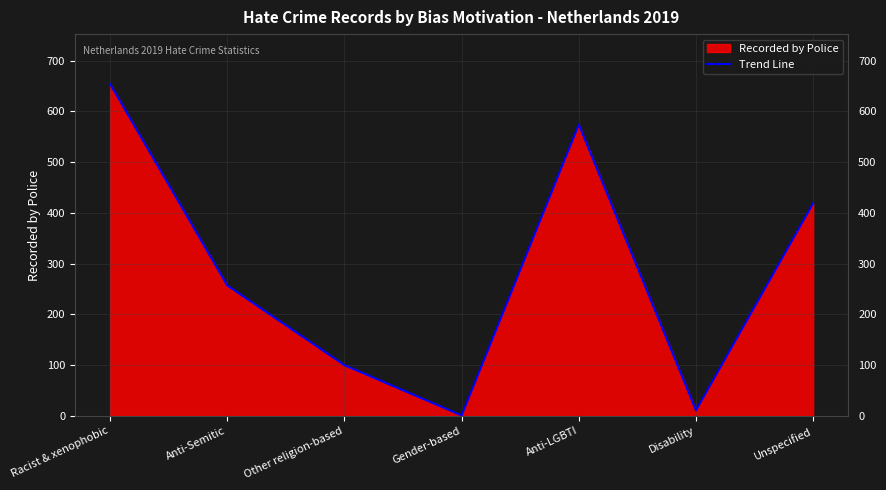

What is the value of the 2nd point from the left?

257